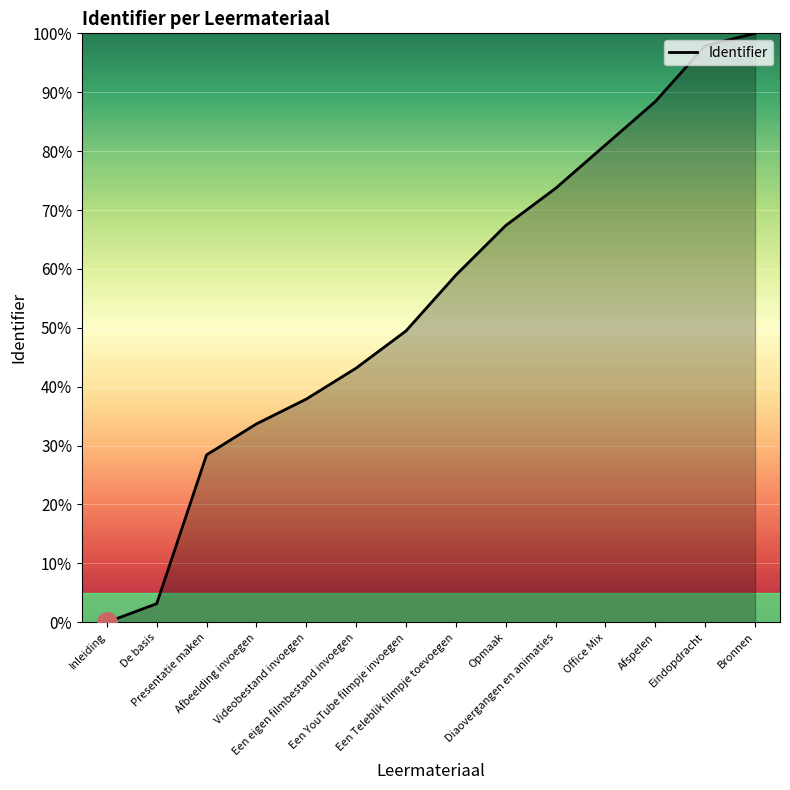

What position from the left is Een eigen filmbestand invoegen?

6